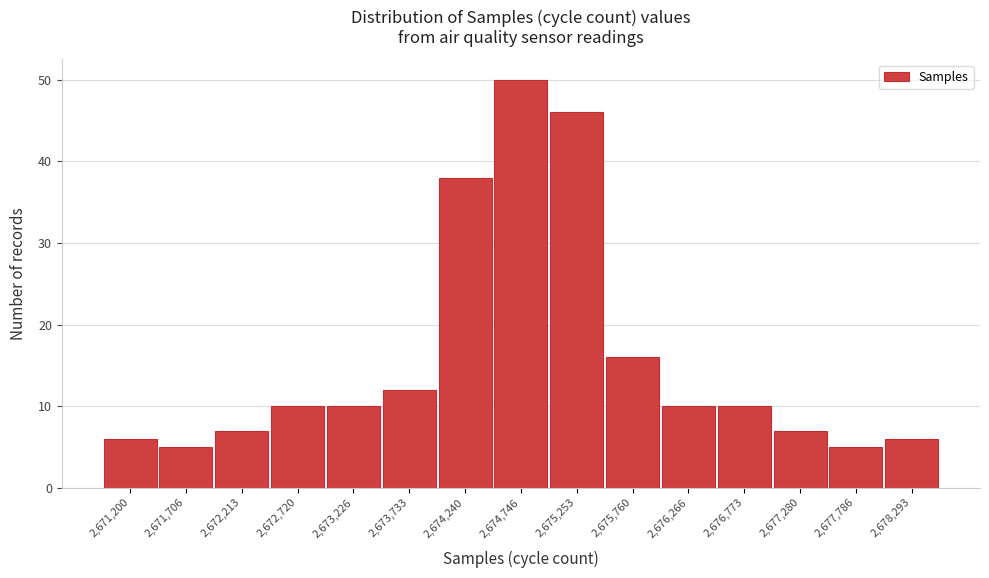

Reading right to left, extract all data points from this chart.

6	5	7	10	10	16	46	50	38	12	10	10	7	5	6